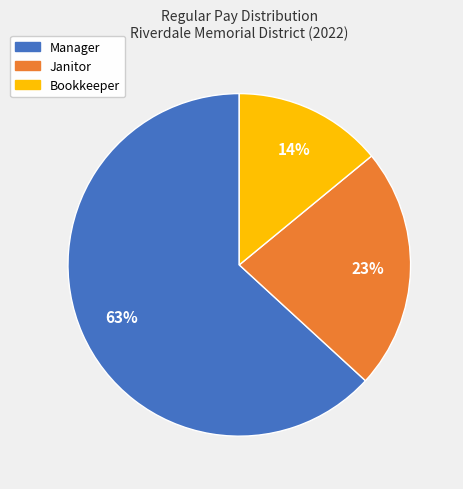

Is it true that Bookkeeper is 14% of the pie?

True